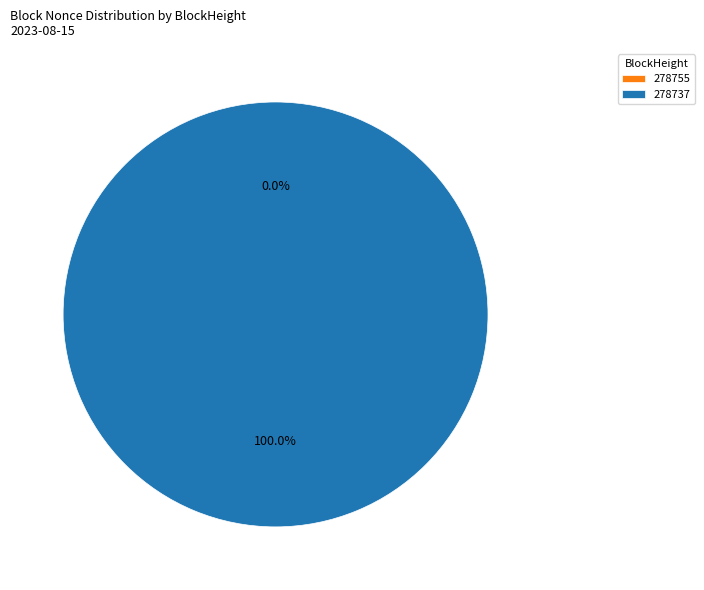

To the nearest percent, what portion does 278737 represent?

100%